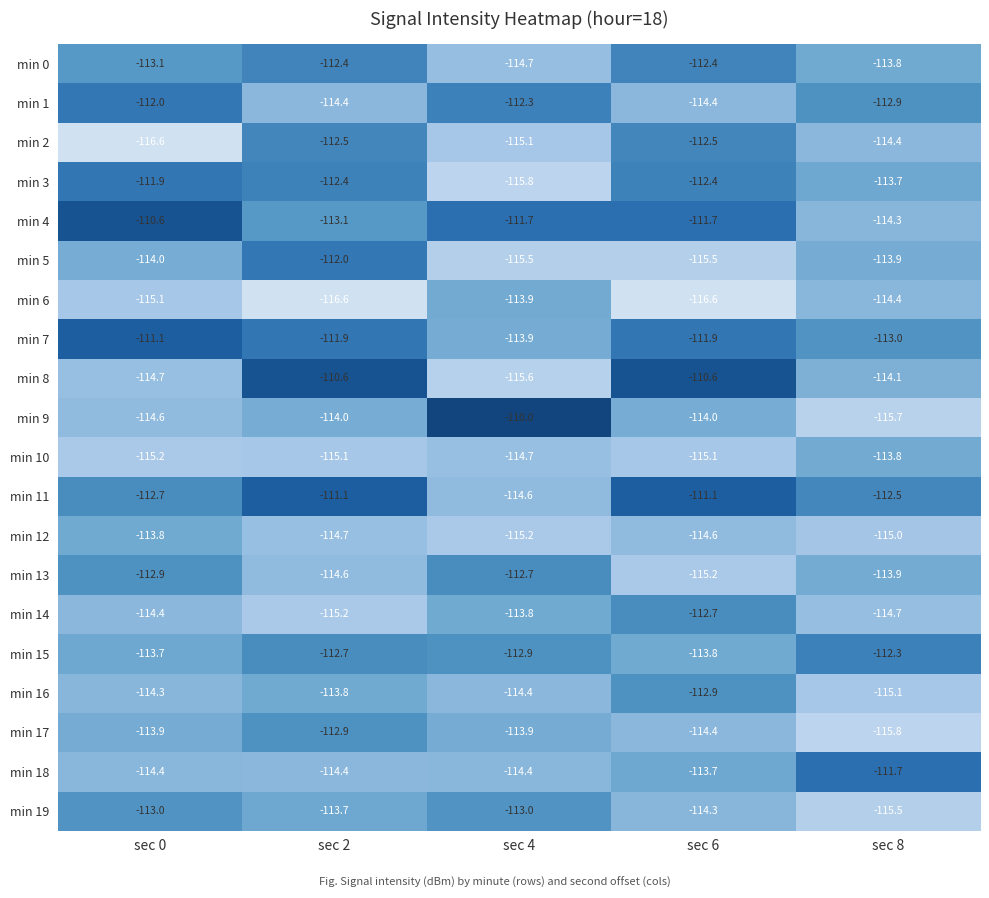

The value of min 4 at sec 6 is -61.5. True or false?

False